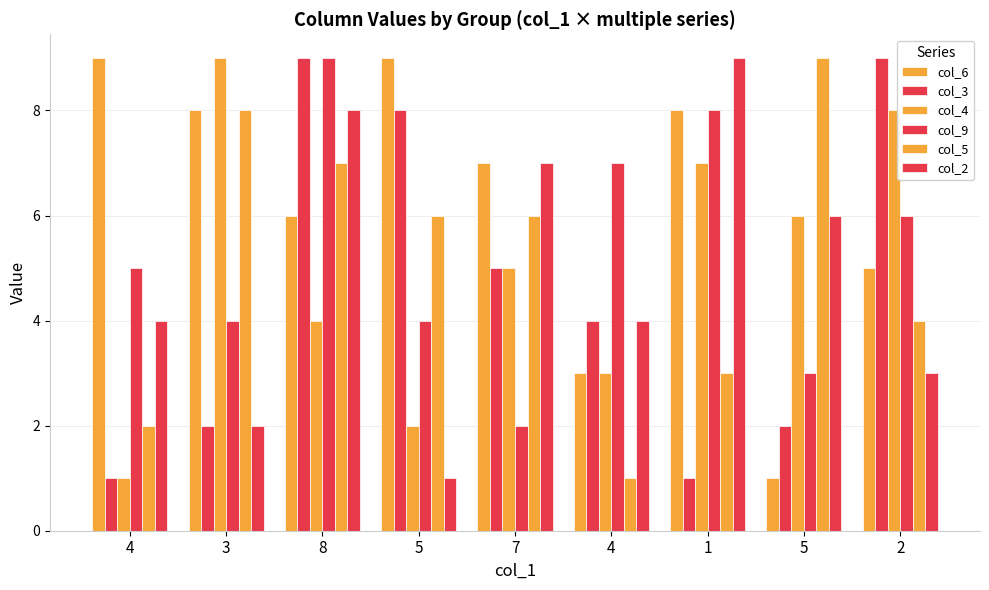

What is the difference between the second highest and second lowest values in the col_2 series?

6